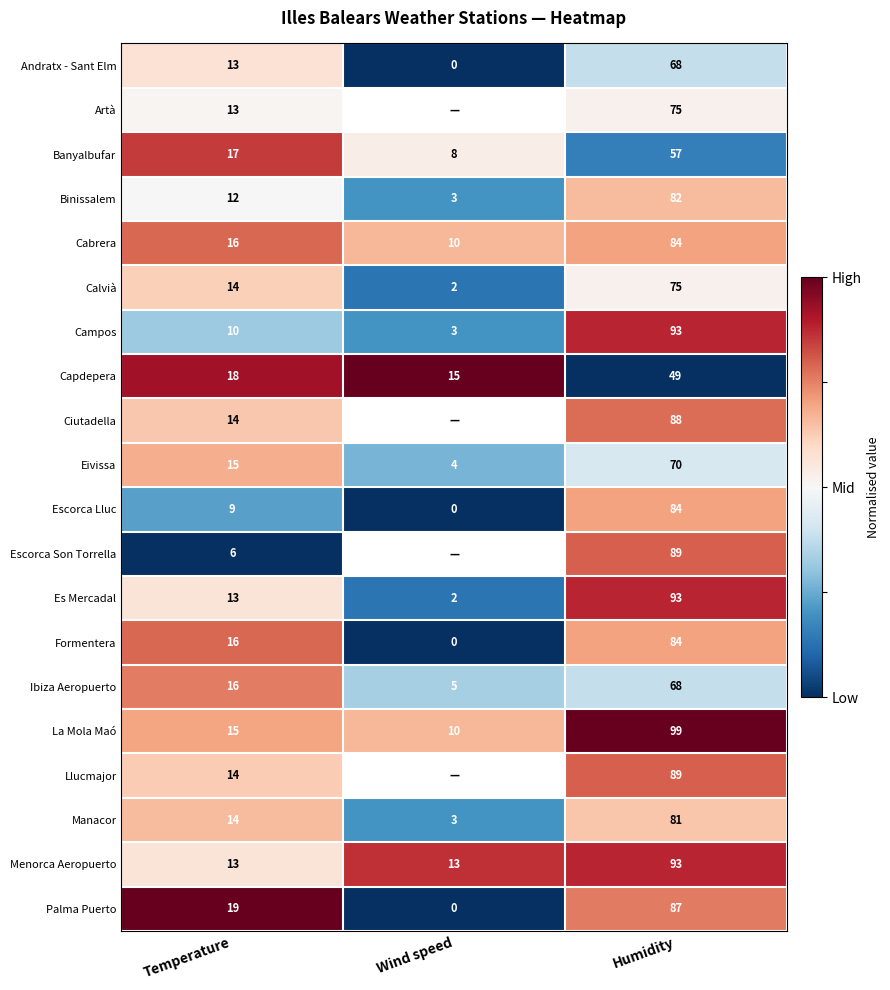

List the labels in order of Calvià value, smallest first.

Wind speed, Temperature, Humidity